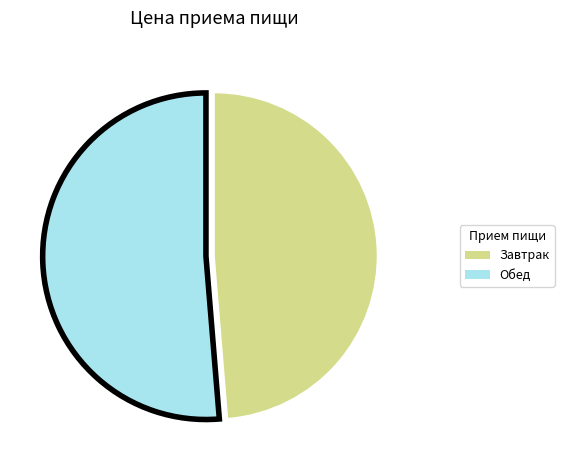

Which has a higher value, Обед or Завтрак?

Обед